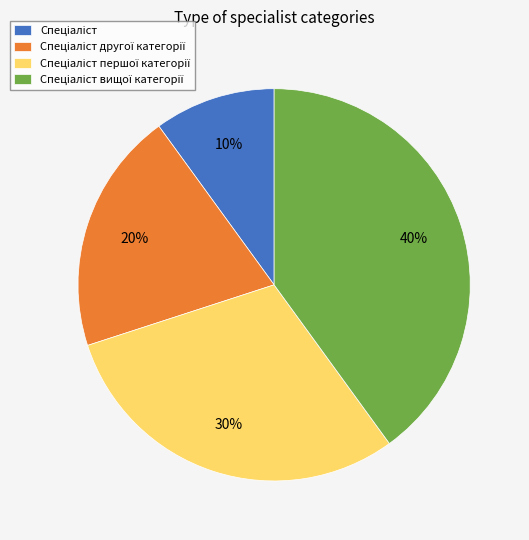

Is there a majority slice in this chart?

No